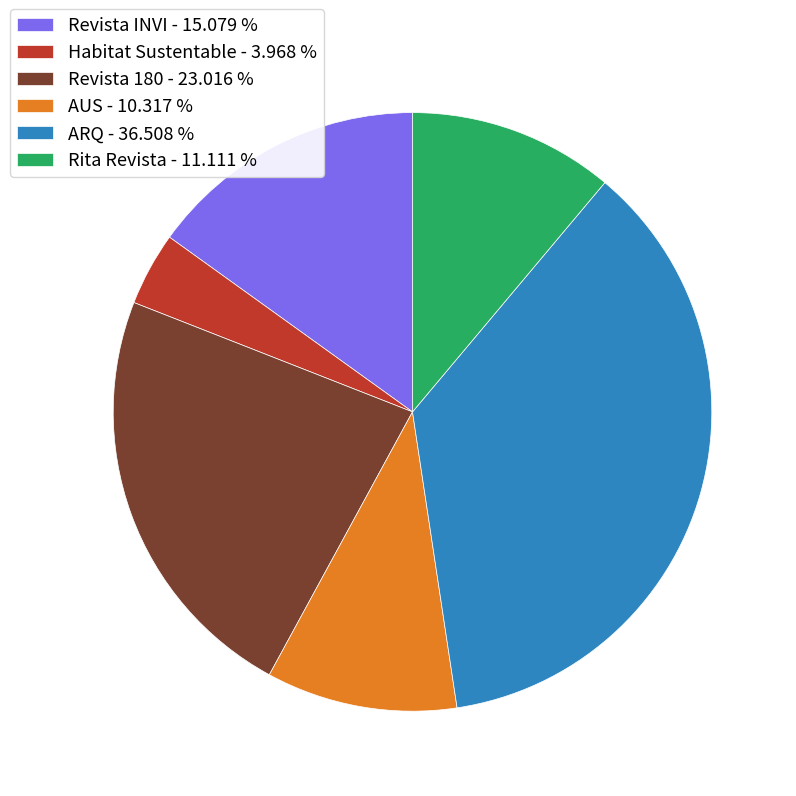

Which slice is the smallest?

Habitat Sustentable